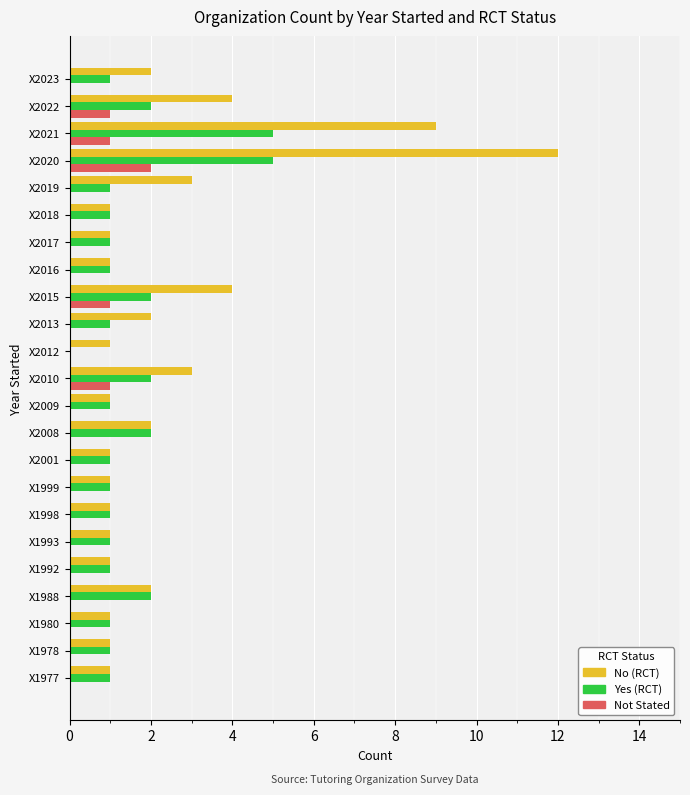

How many categories are shown in the chart?

23